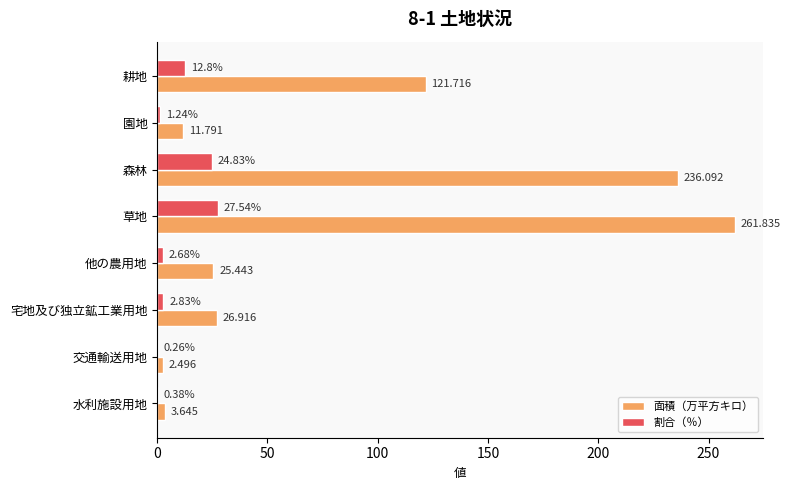

How many distinct data groups are displayed?

2